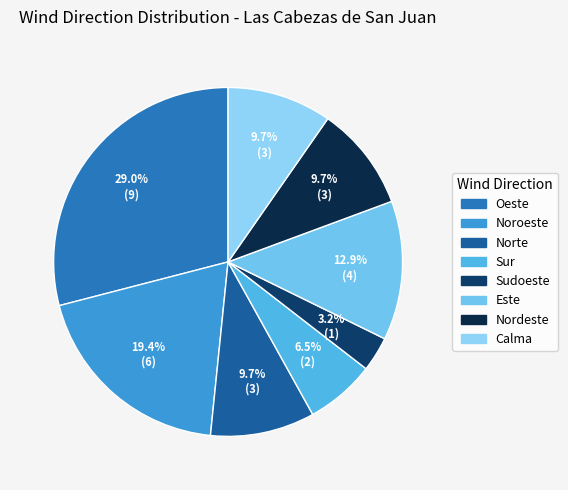

What is the change in value from Oeste to Este?

-5